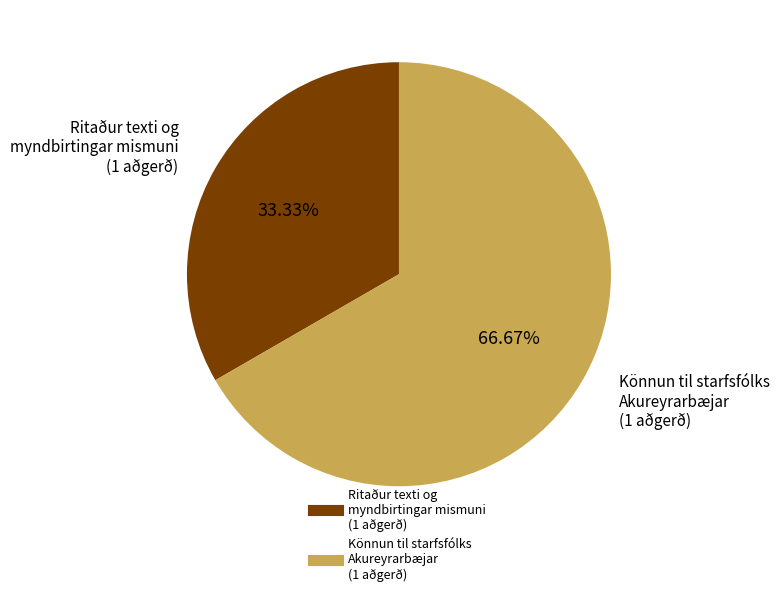

To the nearest percent, what is the difference between the largest and smallest slice percentages?

33%